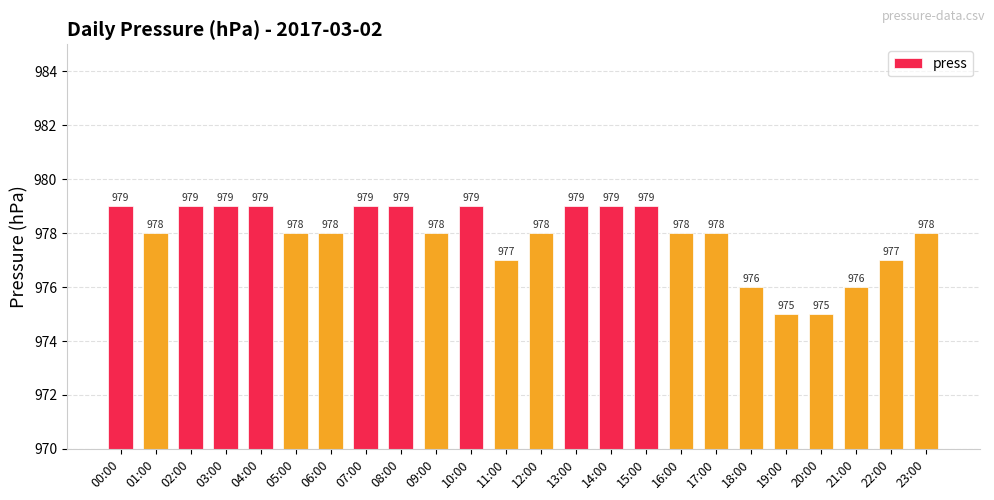

Is it true that the value at 02:00 is 1661?

False